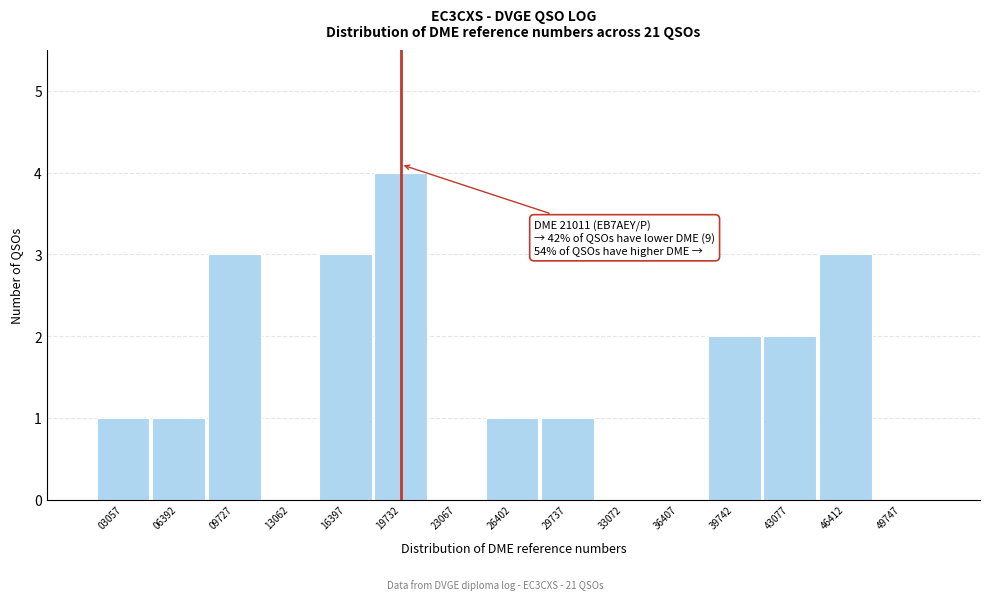

Reading left to right, list all the values displayed in this chart.

03057=1	06392=1	09727=3	13062=0	16397=3	19732=4	23067=0	26402=1	29737=1	33072=0	36407=0	39742=2	43077=2	46412=3	49747=0